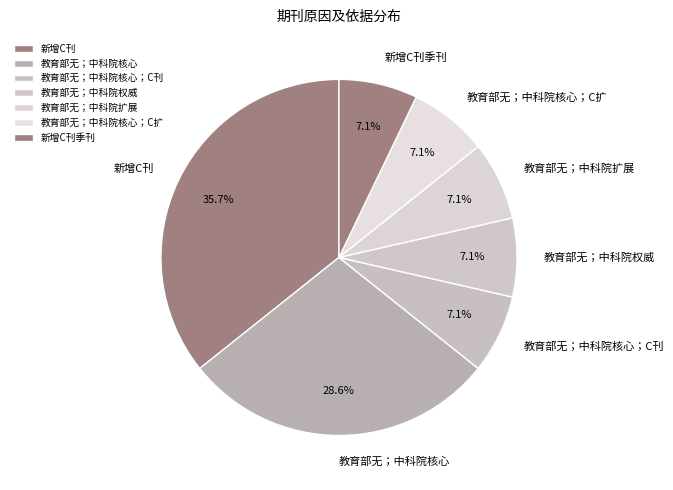

What percentage is the 新增C刊 slice, to the nearest percent?

36%